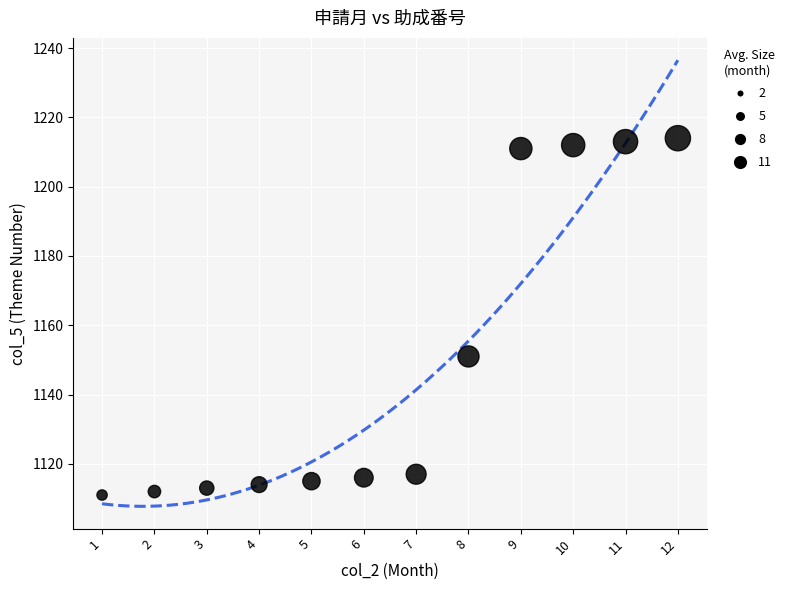

What Y value in the scatter plot is closest to 1162?

1151